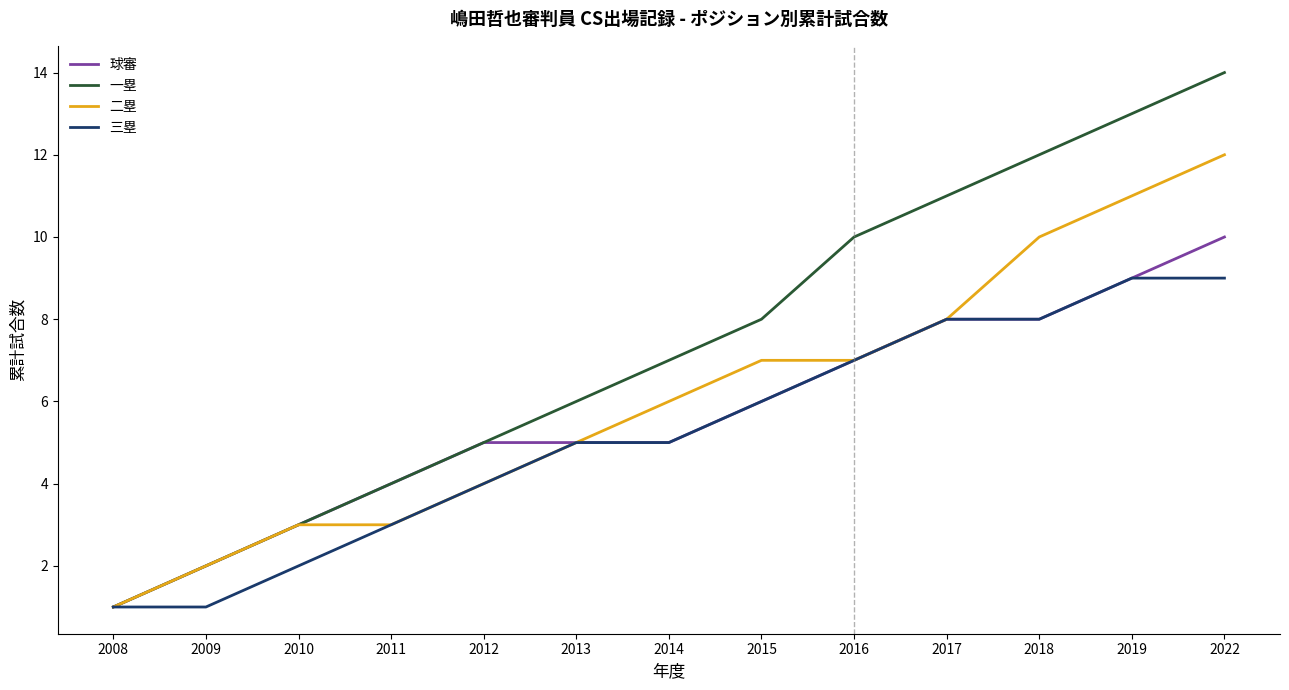

The value of 二塁 at 2022 is 12. True or false?

True